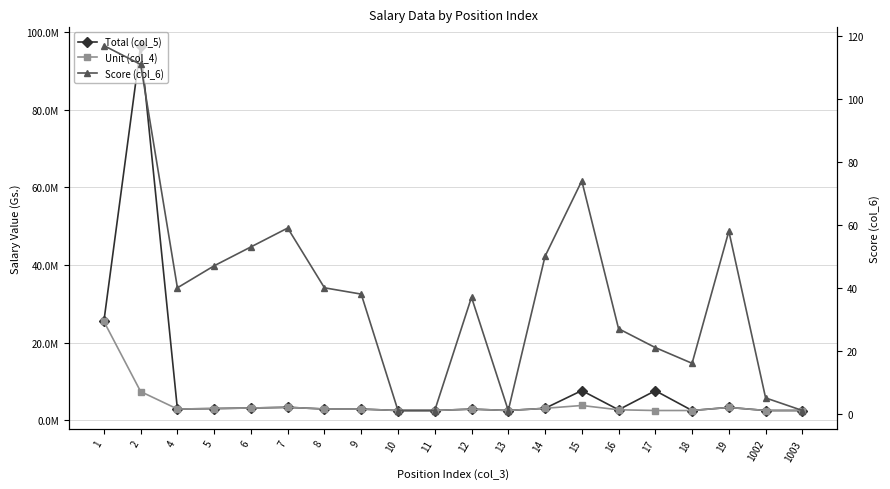

Which series has the widest spread of values?

Total (col_5)